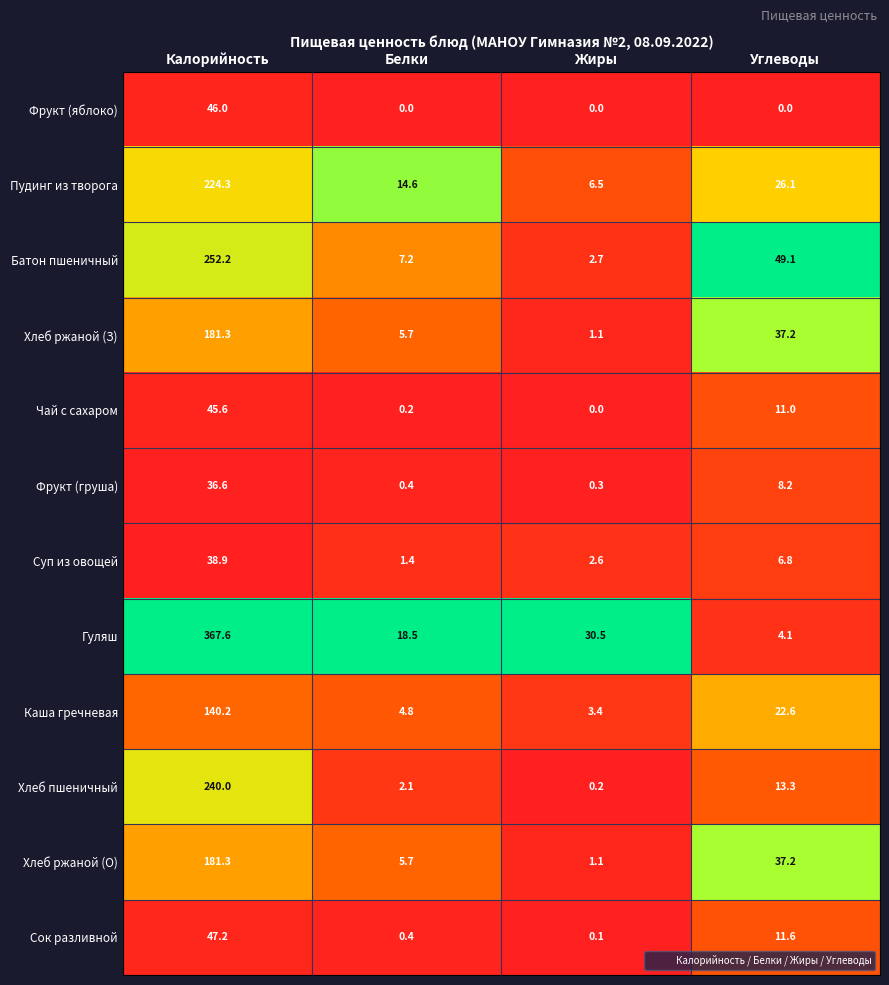

What is the difference between the Чай с сахаром values at Калорийность and Углеводы?

34.6